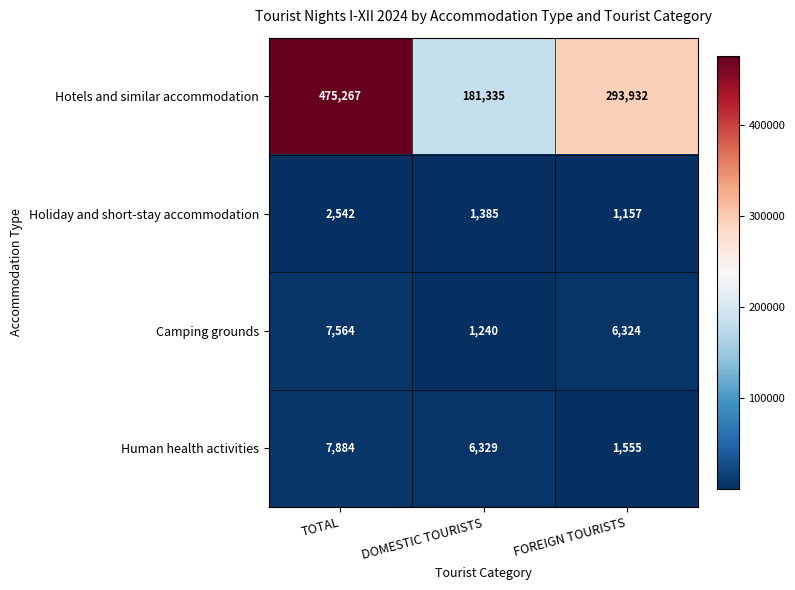

At DOMESTIC TOURISTS, list the series in order from largest to smallest.

Hotels and similar accommodation, Human health activities, Holiday and short-stay accommodation, Camping grounds